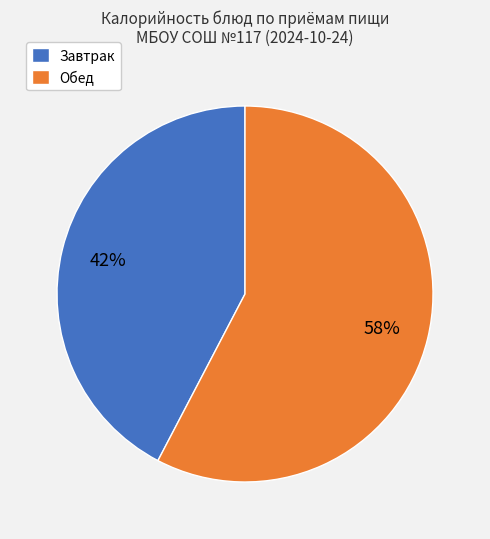

Which has a higher value, Завтрак or Обед?

Обед